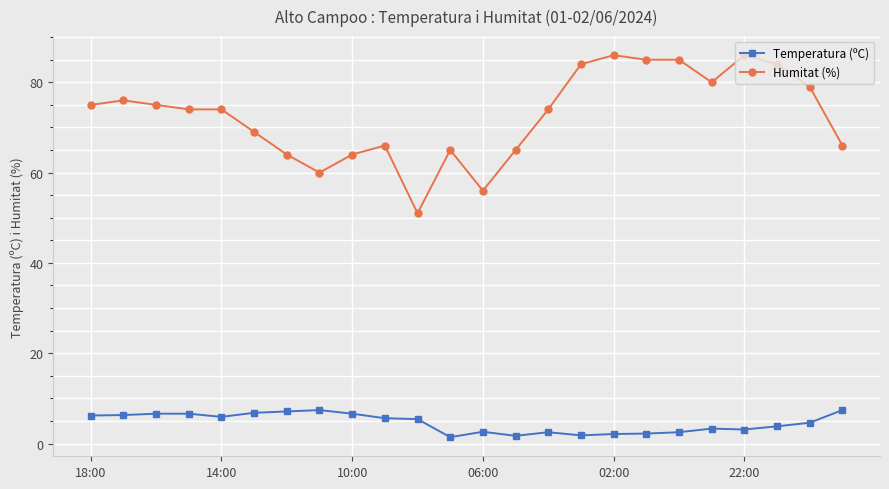

How many data points in Temperatura (ºC) are above 5?

12